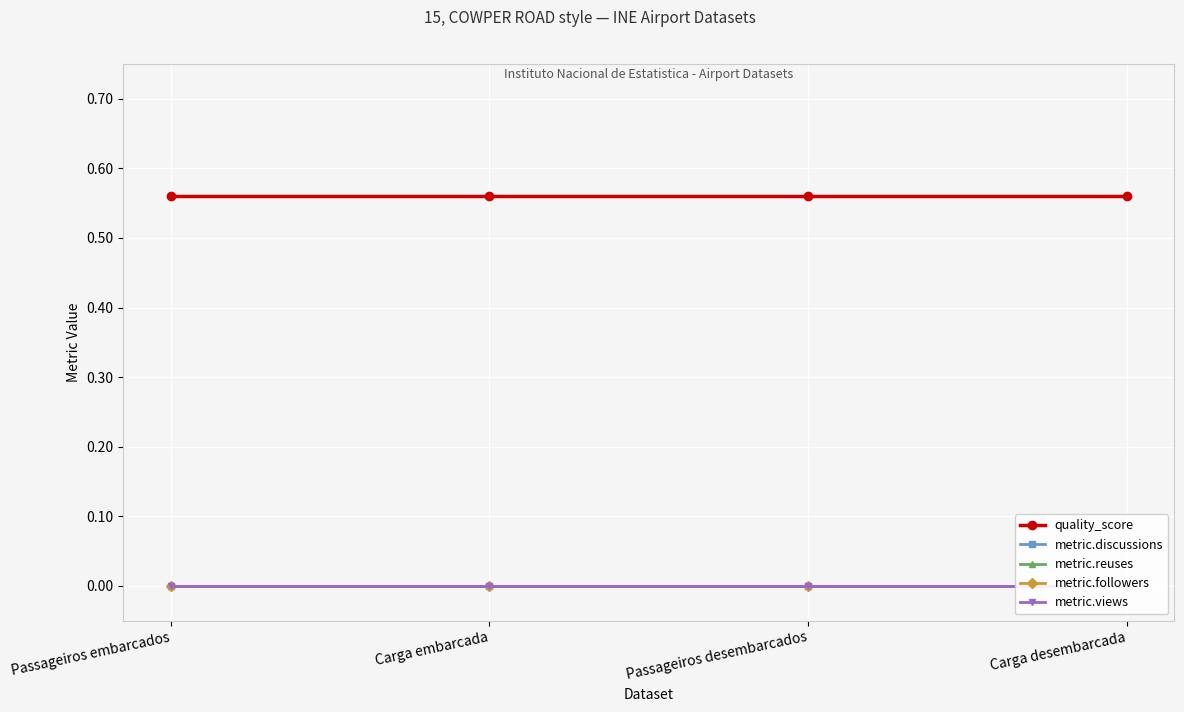

How many lines are shown in the chart?

5